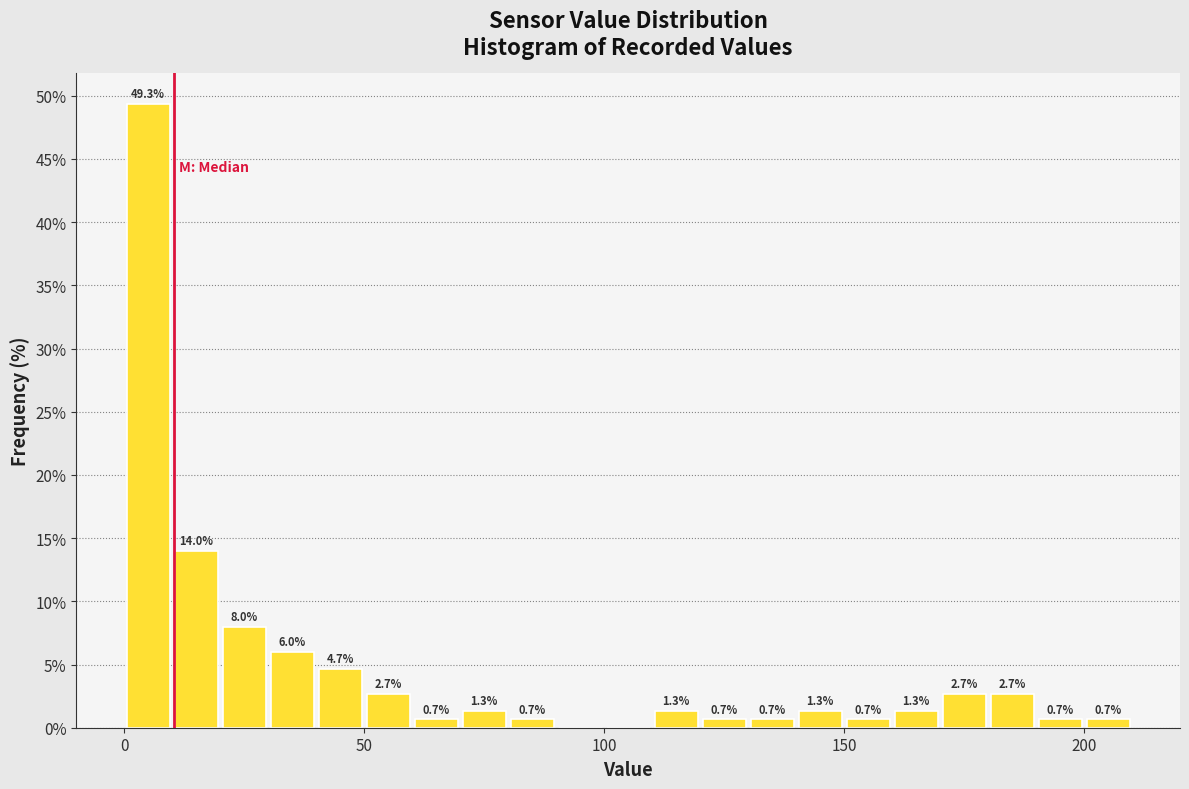

Around what value on the x-axis is the tallest bar? Give the approximate position of its centre, as read against the axis.

5